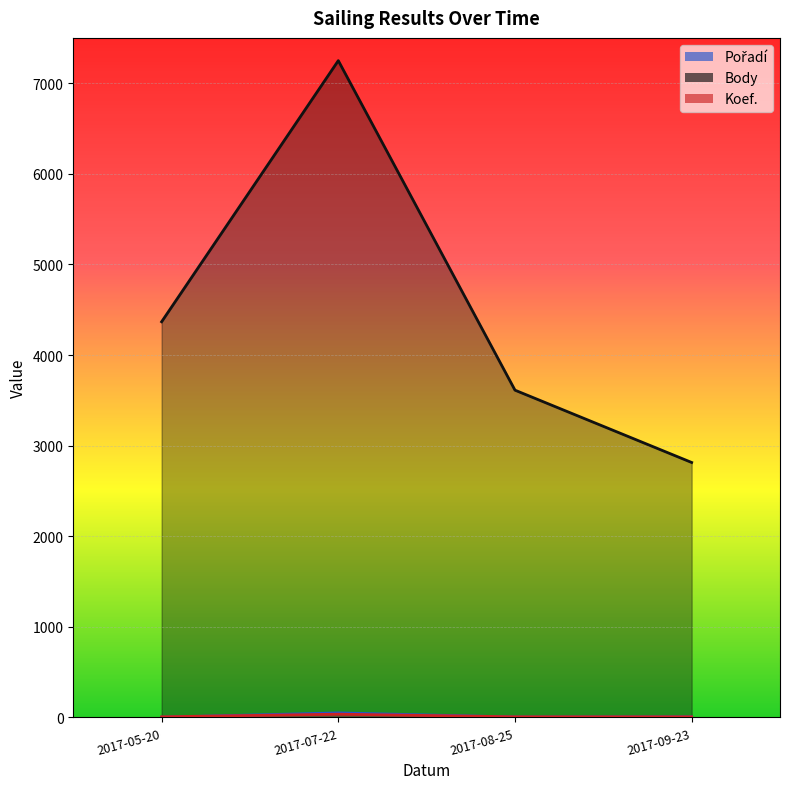

What is the label of the 1st point from the right?

2017-09-23